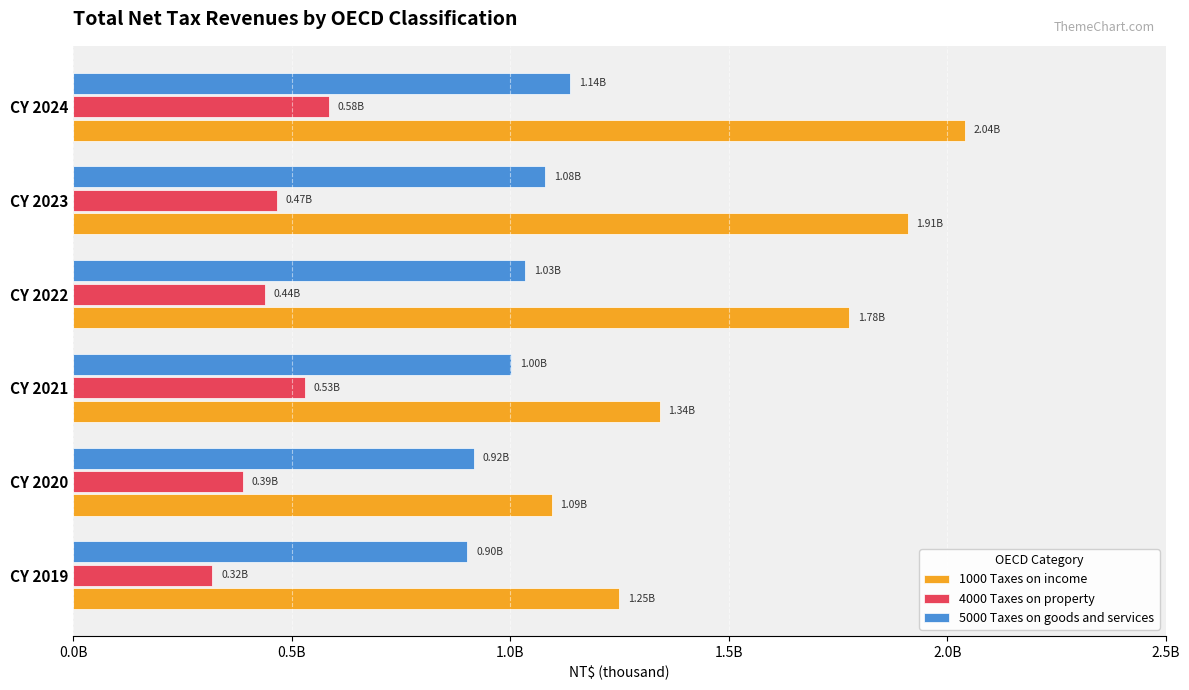

List the labels in order of 1000 Taxes on income value, largest first.

CY 2024, CY 2023, CY 2022, CY 2021, CY 2019, CY 2020